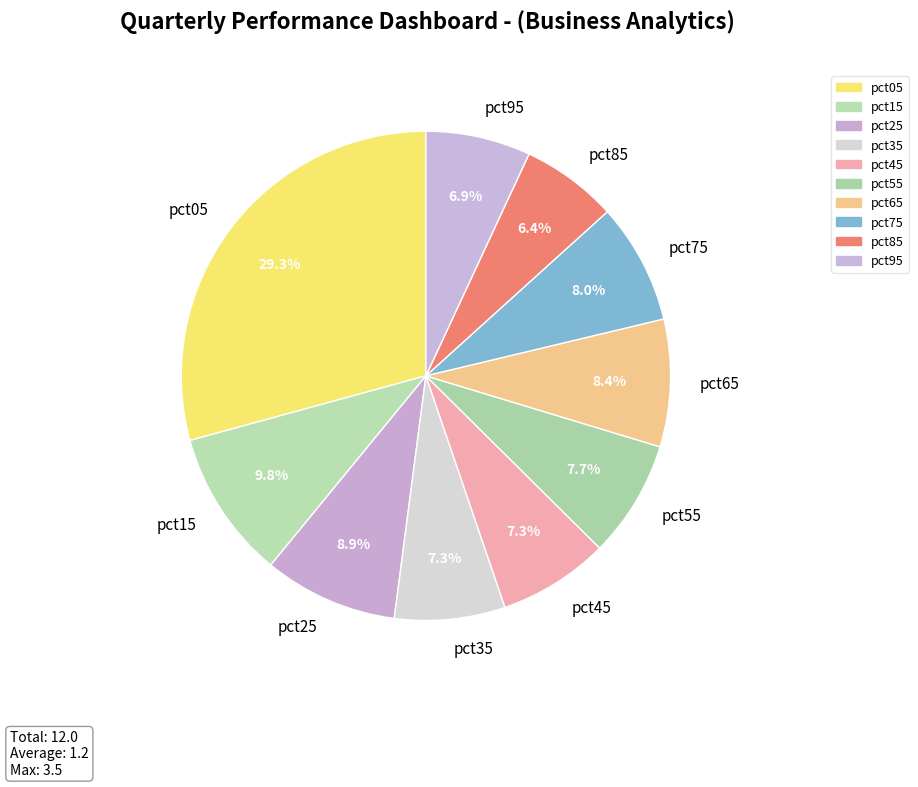

To the nearest percent, what percentage of the pie is pct55?

8%